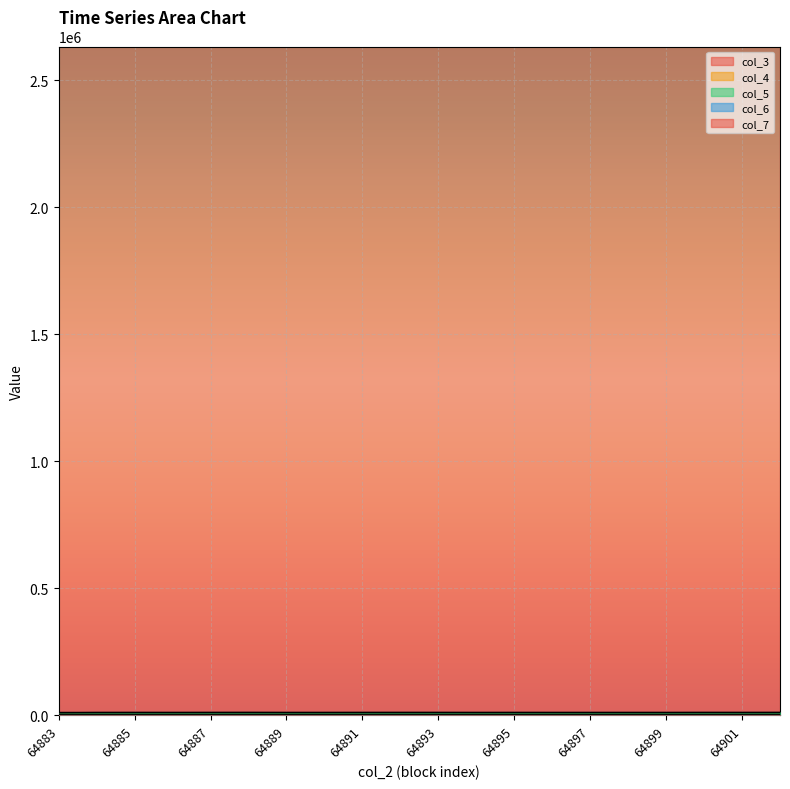

Which series has the widest spread of values?

col_4